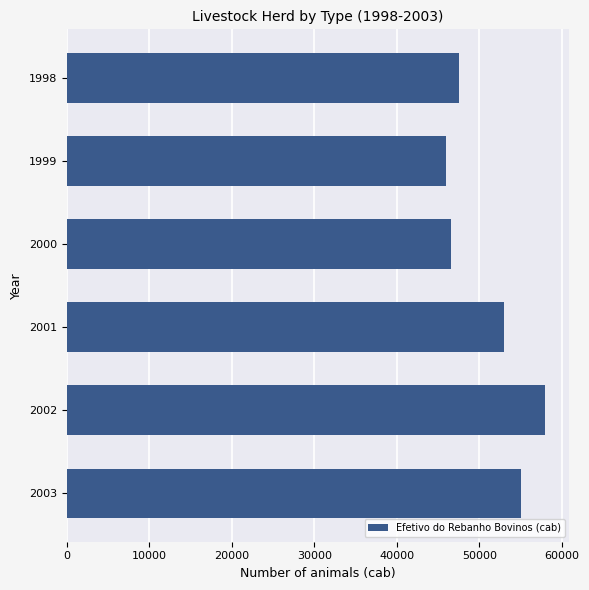

At which label is the value closest to 52000?

2001